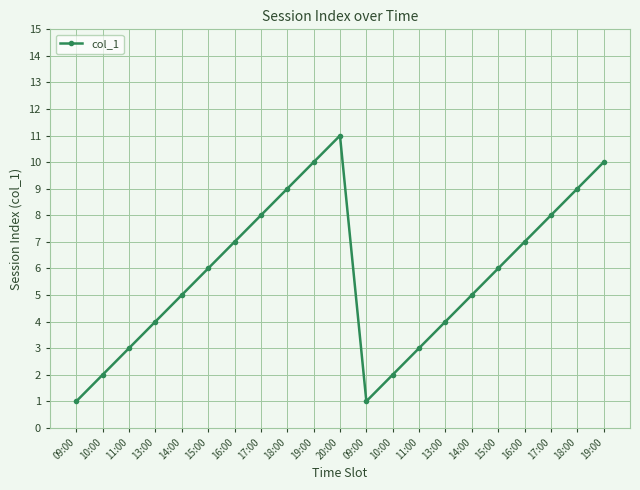

What value does the data have at 18:00, to the nearest 5?

10